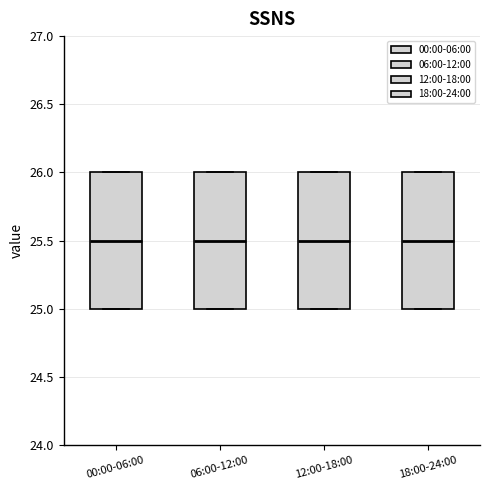

Where is the upper edge of the box for 00:00-06:00 on the y-axis? The values are not printed on the chart, so give them approximately, as read against the axis.

26.0